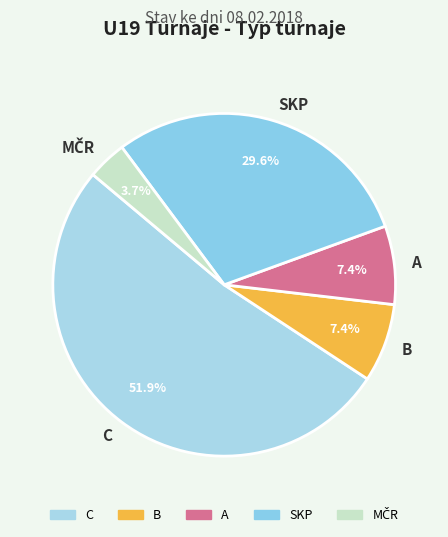

What is the largest slice in the pie chart?

C